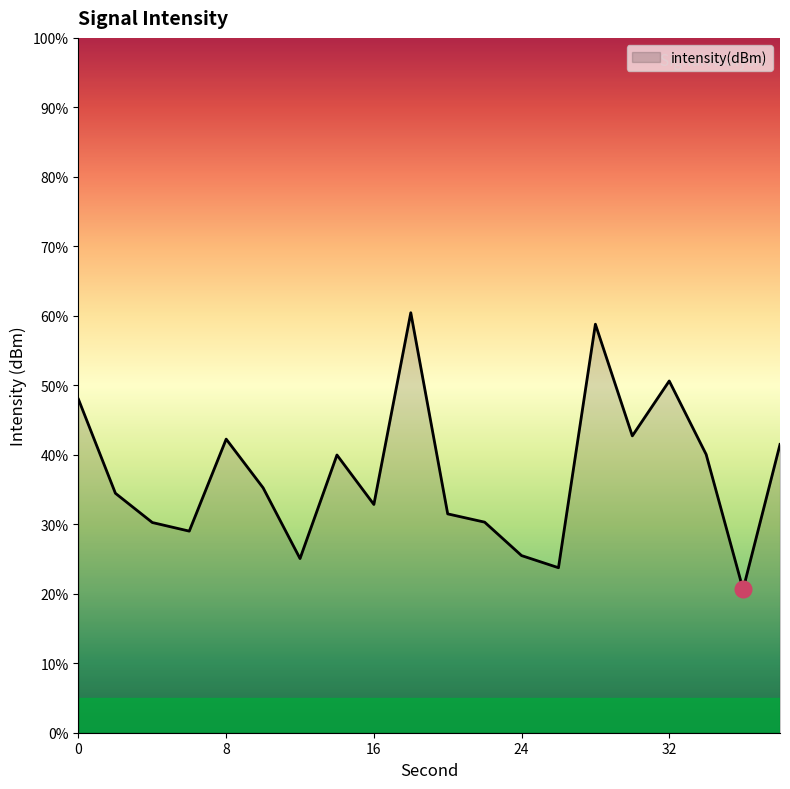

What is the smallest value displayed?

20.6